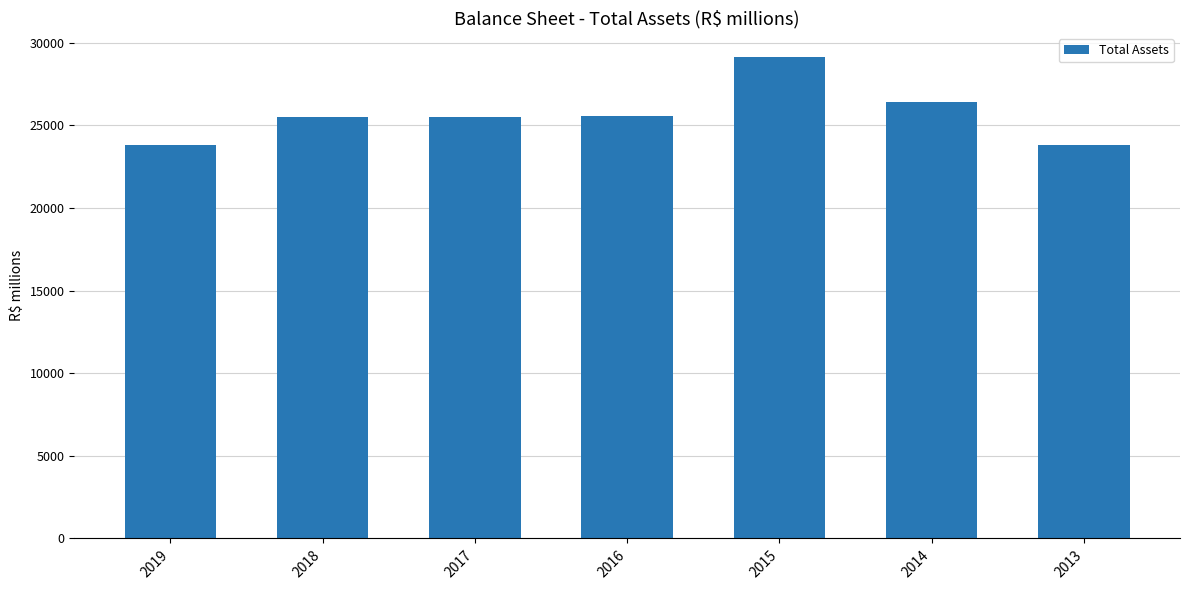

Approximately how many times larger is the value at 2016 compared to 2017?

1.0